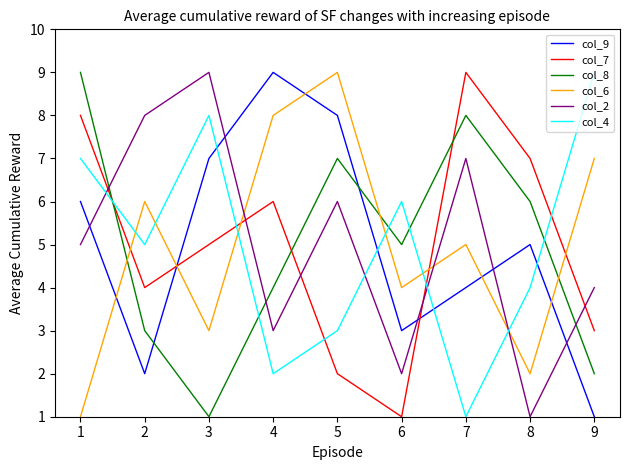

In col_4, how many points are lower than both neighbors (excluding endpoints)?

3